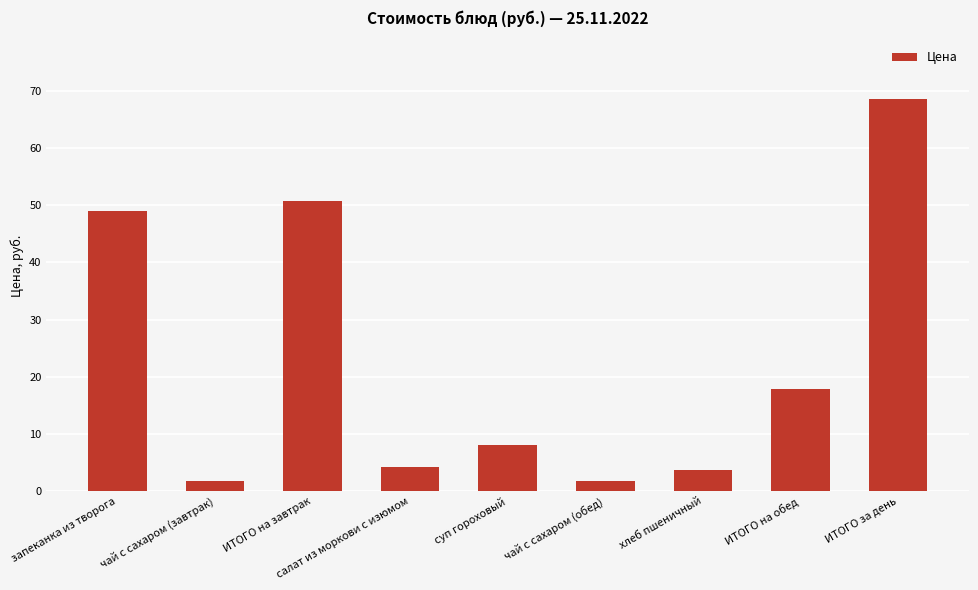

What is the difference between the maximum and second lowest values?

66.8